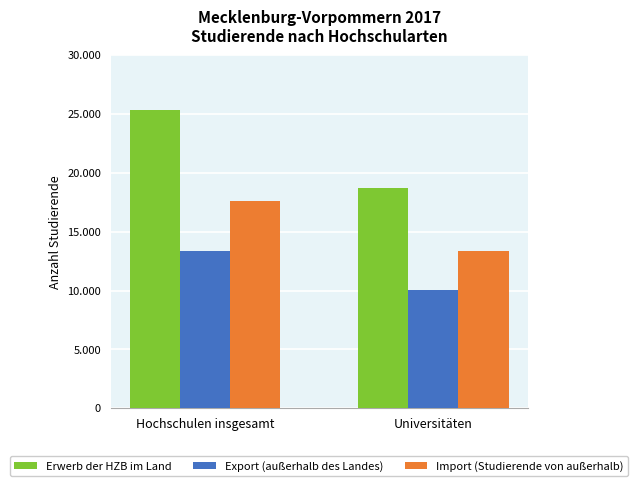

What is the difference between the maximum and minimum values in the Import (Studierende von außerhalb) series?

4244